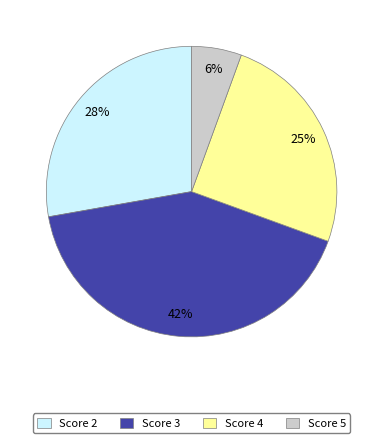

Does any single category account for the majority?

No